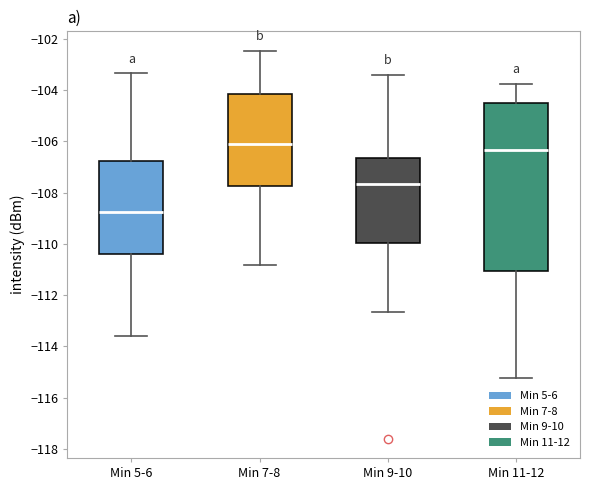

Reading left to right, transcribe this box plot: for each box, give where its median line is, the range the box spans, and where its two whiskers end, as read against the y-axis. The values are not printed on the chart, so give them approximately, as read against the axis.

Min 5-6: median -108.8, box -110.4 to -106.8, whiskers -113.6 to -103.4
Min 7-8: median -106.2, box -107.8 to -104.2, whiskers -110.8 to -102.4
Min 9-10: median -107.6, box -110.0 to -106.6, whiskers -112.6 to -103.4
Min 11-12: median -106.4, box -111.0 to -104.4, whiskers -115.2 to -103.8